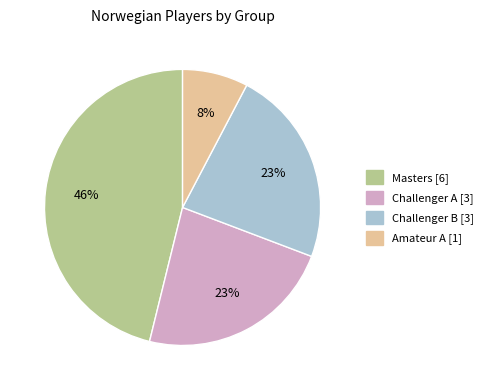

To the nearest percent, what is the average slice percentage?

25%